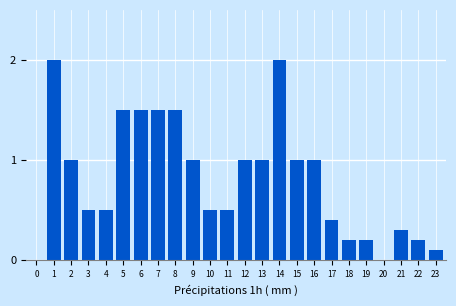

Reading left to right, extract all data points from this chart.

0=0.0	1=2.0	2=1.0	3=0.5	4=0.5	5=1.5	6=1.5	7=1.5	8=1.5	9=1.0	10=0.5	11=0.5	12=1.0	13=1.0	14=2.0	15=1.0	16=1.0	17=0.4	18=0.2	19=0.2	20=0.0	21=0.3	22=0.2	23=0.1